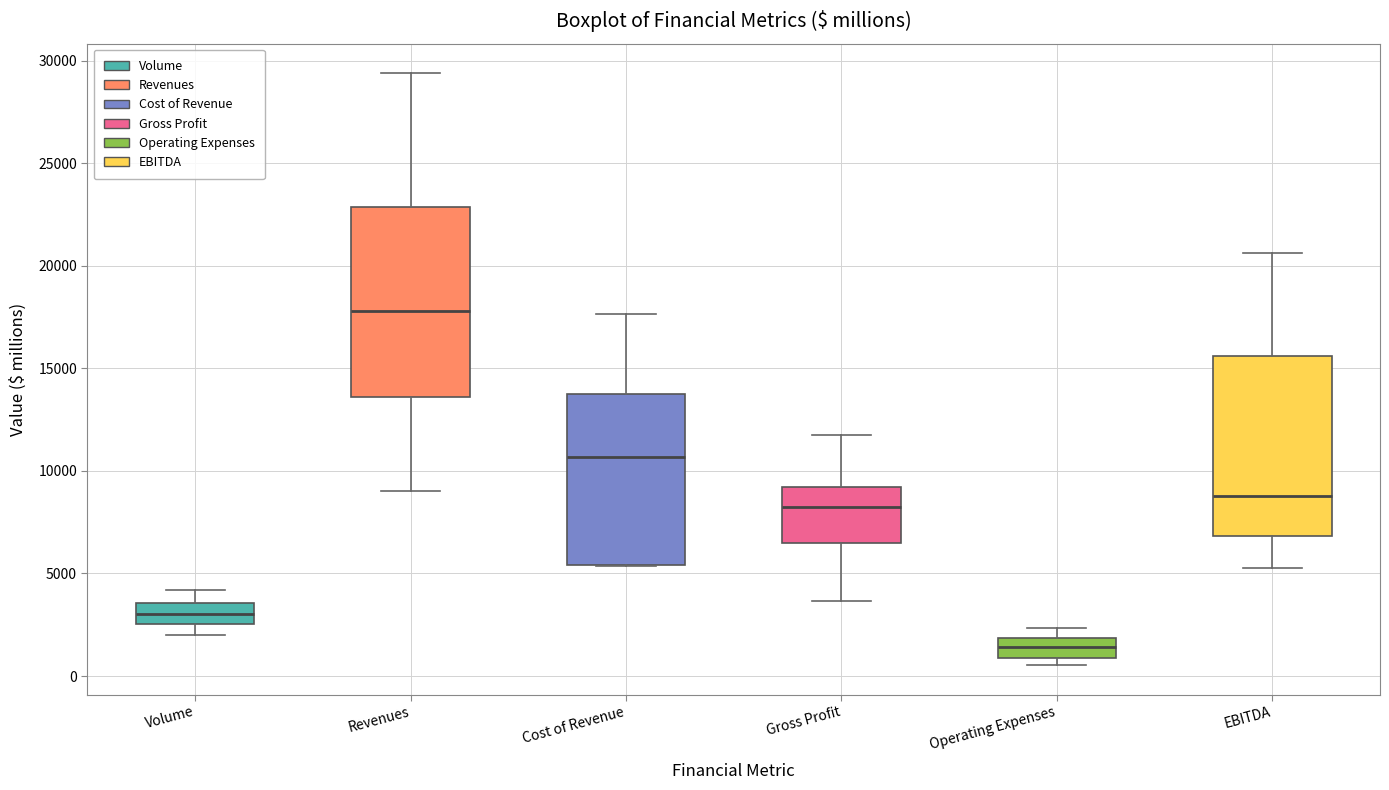

Reading left to right, read every box against the y-axis: the position of its median line, the range the box covers, and the ends of its whiskers. The values are not printed on the chart, so give them approximately, as read against the axis.

Volume: median 3000, box 2500 to 3500, whiskers 2000 to 4000
Revenues: median 18000, box 13500 to 23000, whiskers 9000 to 29500
Cost of Revenue: median 10500, box 5500 to 13500, whiskers 5500 to 17500
Gross Profit: median 8000, box 6500 to 9000, whiskers 3500 to 12000
Operating Expenses: median 1500, box 1000 to 2000, whiskers 500 to 2500
EBITDA: median 9000, box 7000 to 15500, whiskers 5500 to 20500